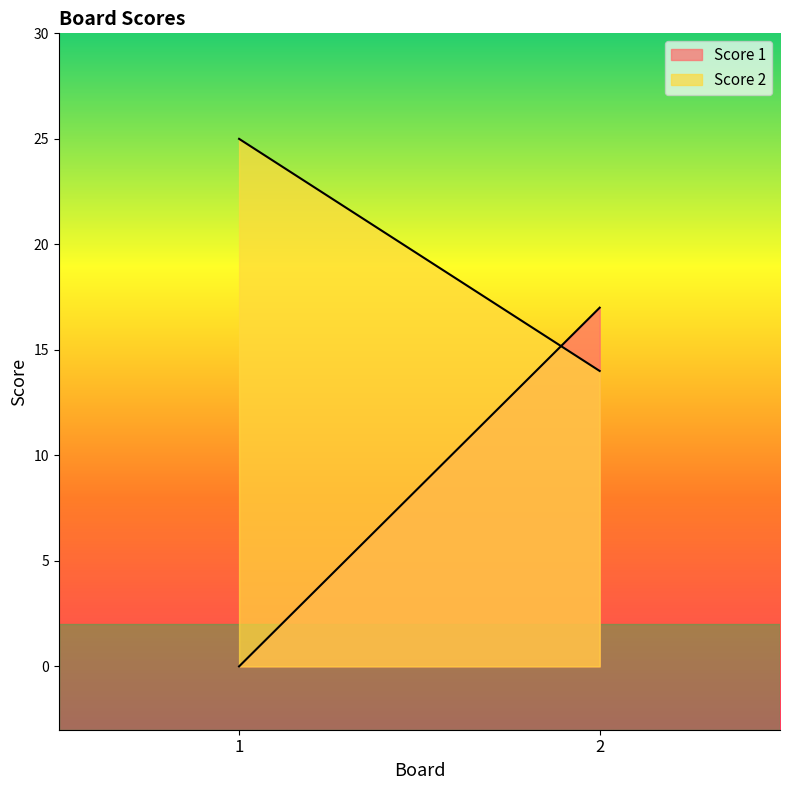

What is the value of the Score 2 point at the 2nd from the left?

14